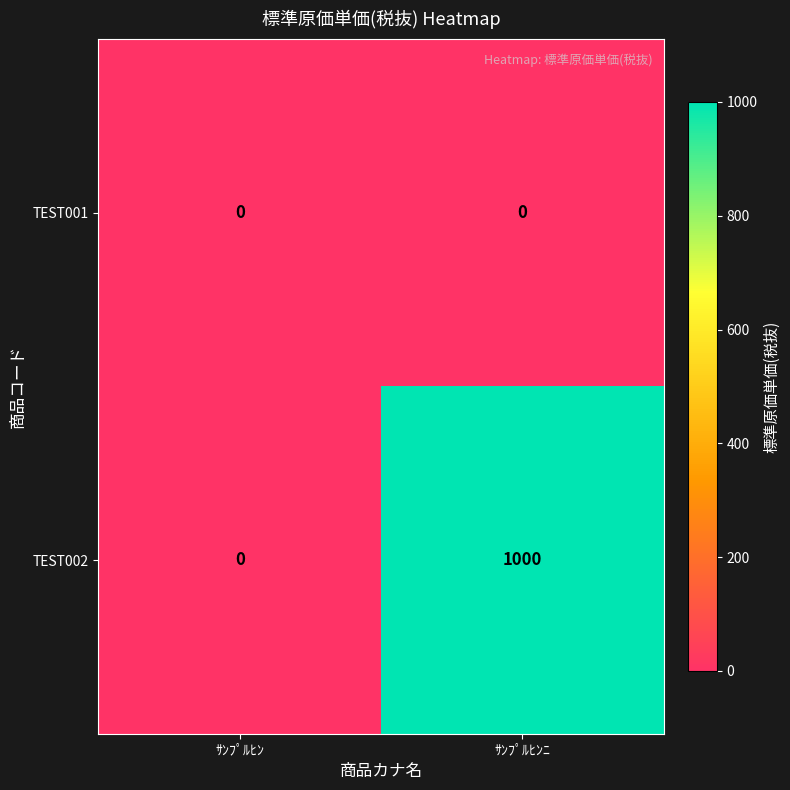

Which series has the largest total across all categories?

TEST002